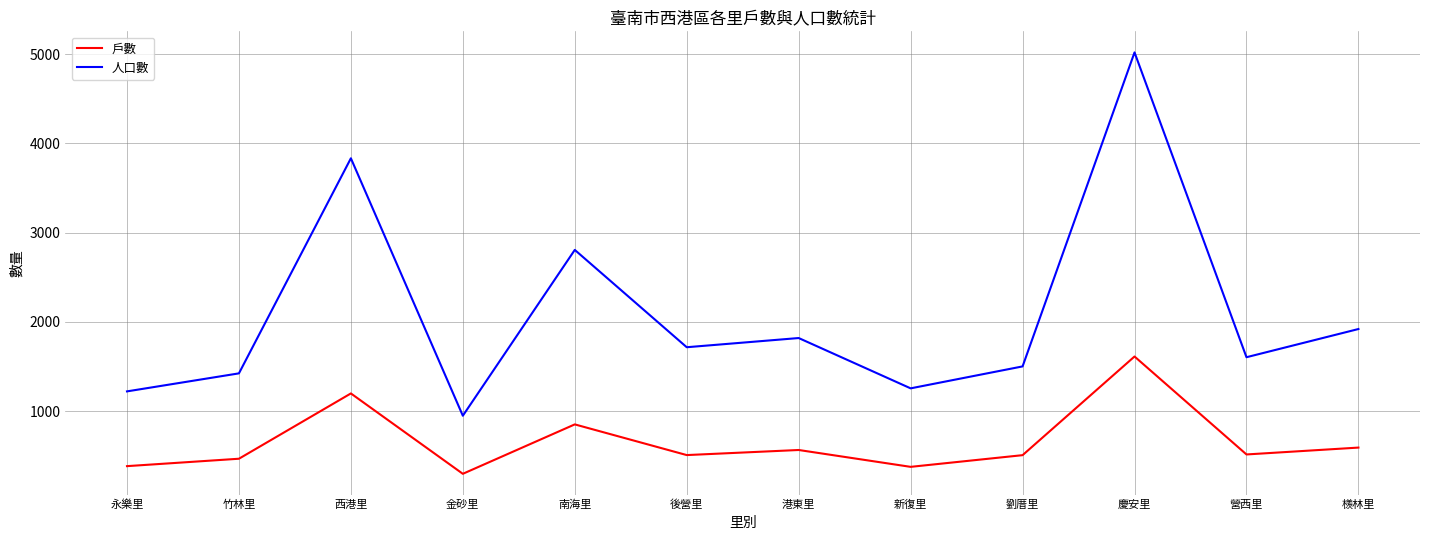

What is the total value across all series at 金砂里?

1245